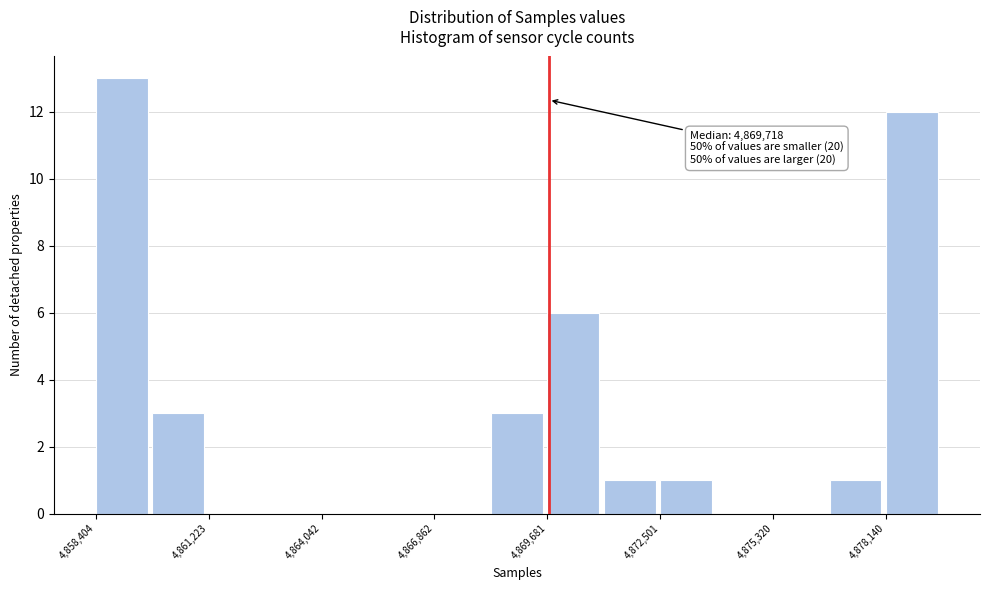

Around what value on the x-axis is the tallest bar? Give the approximate position of its centre, as read against the axis.

4859000